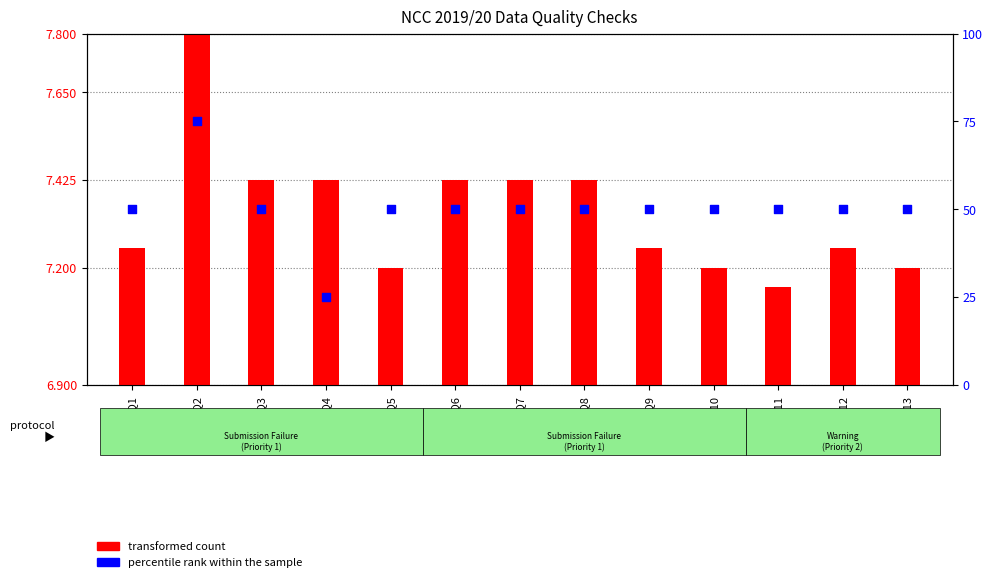

Which series reaches the maximum Y coordinate?

percentile rank within the sample